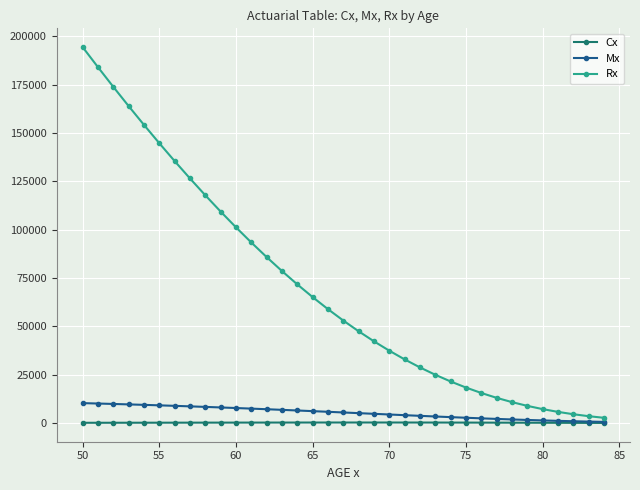

In Cx, how many points are higher than both neighbors (excluding endpoints)?

1